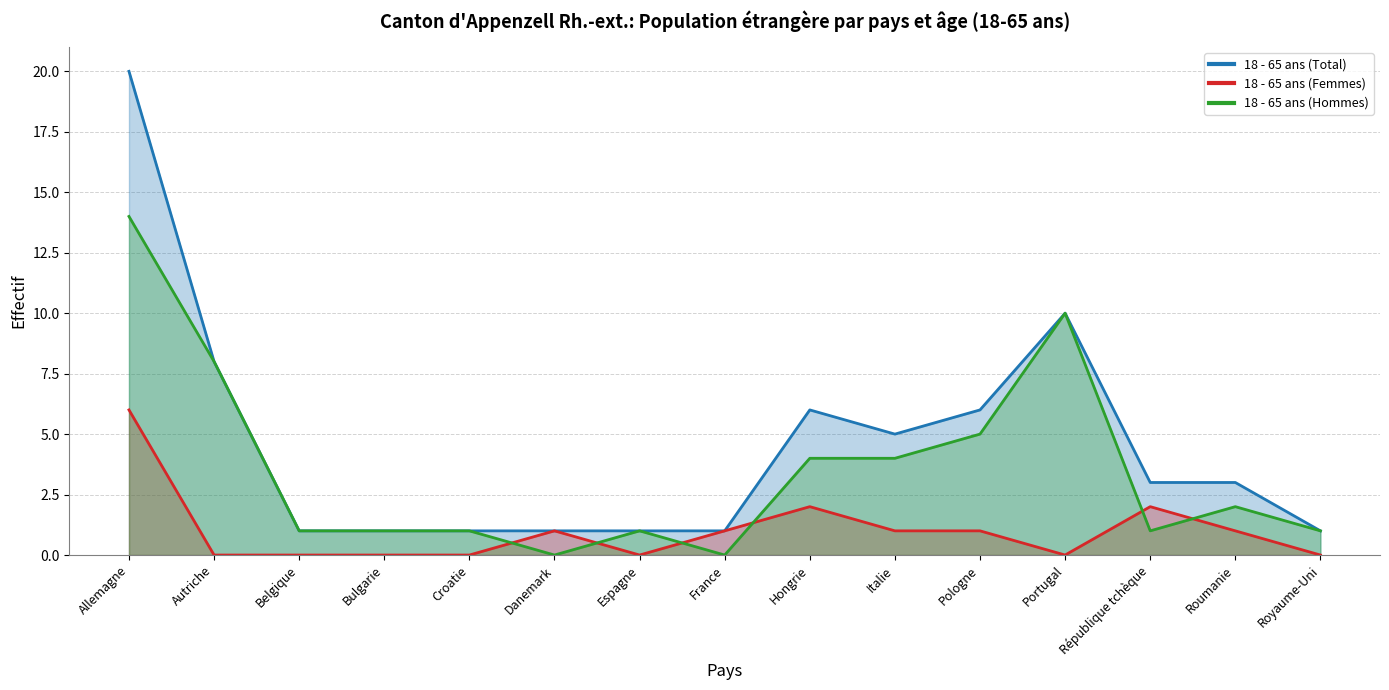

How many values in the 18 - 65 ans (Femmes) series exceed 1?

3